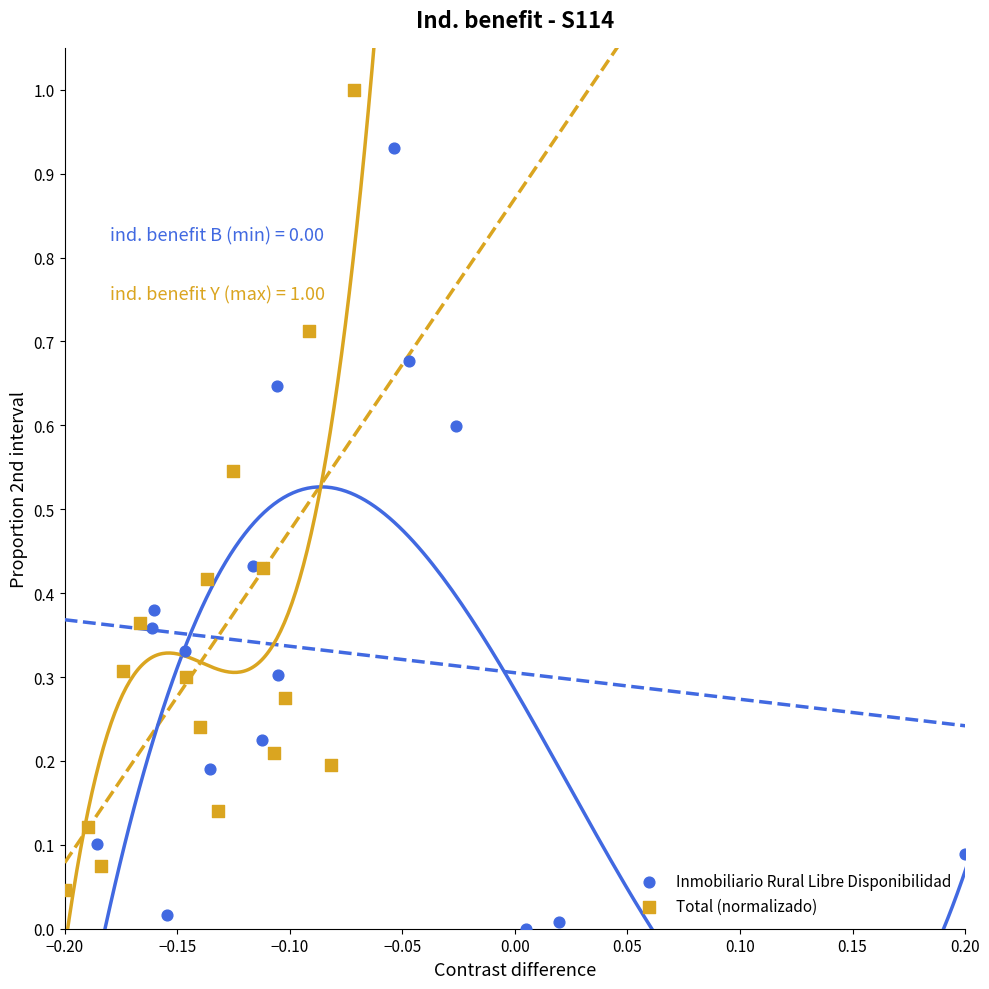

Which series contains the highest Y value?

Total (normalizado)